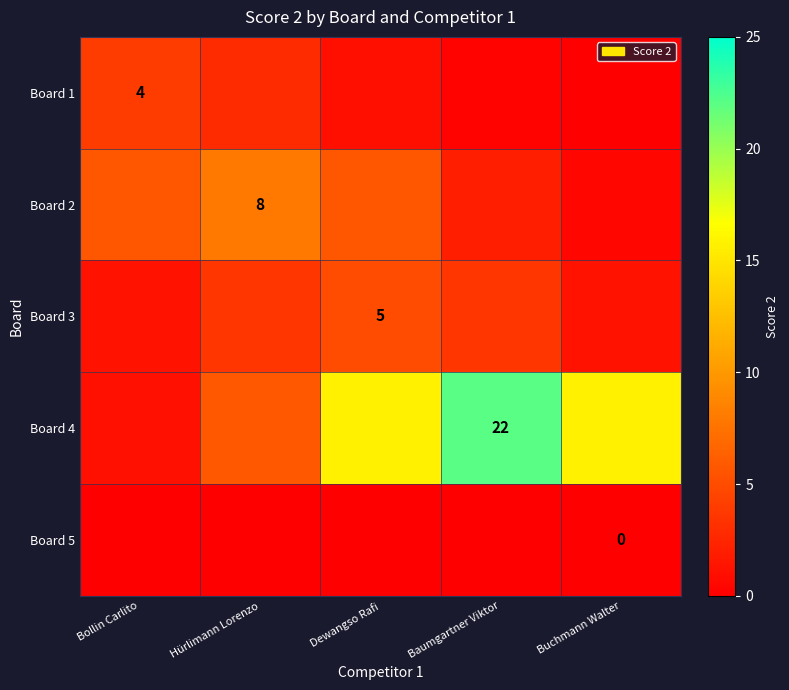

At how many categories does at least one series exceed 12?

3